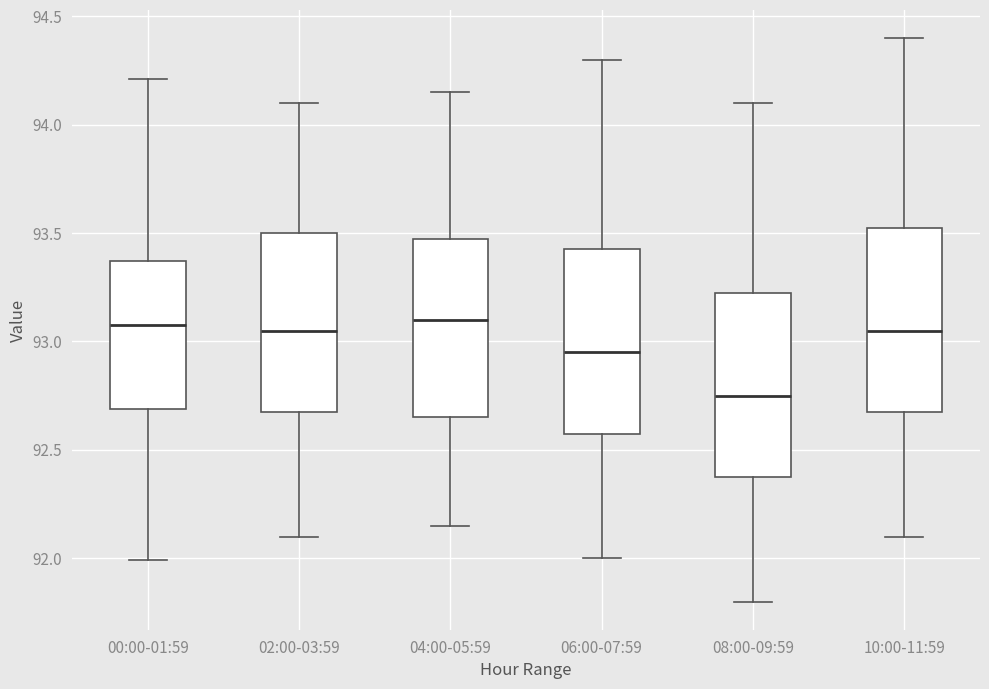

Reading left to right, read every box against the y-axis: the position of its median line, the range the box covers, and the ends of its whiskers. The values are not printed on the chart, so give them approximately, as read against the axis.

00:00-01:59: median 93.10, box 92.70 to 93.35, whiskers 92.00 to 94.20
02:00-03:59: median 93.05, box 92.70 to 93.50, whiskers 92.10 to 94.10
04:00-05:59: median 93.10, box 92.65 to 93.50, whiskers 92.15 to 94.15
06:00-07:59: median 92.95, box 92.60 to 93.45, whiskers 92.00 to 94.30
08:00-09:59: median 92.75, box 92.40 to 93.25, whiskers 91.80 to 94.10
10:00-11:59: median 93.05, box 92.70 to 93.55, whiskers 92.10 to 94.40